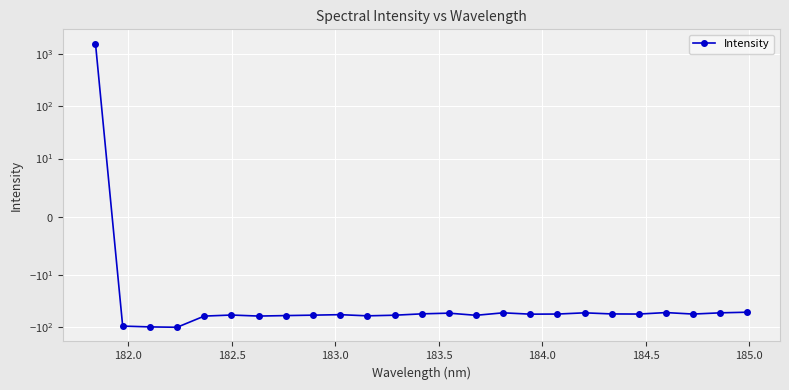

What is the maximum value shown in the chart?

1573.9